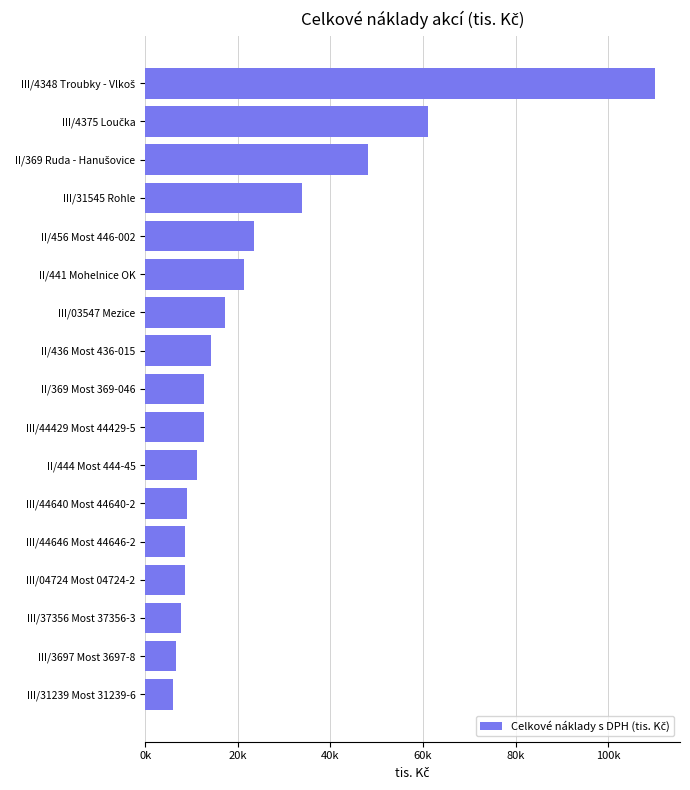

What is the difference between the maximum and minimum values?

104000